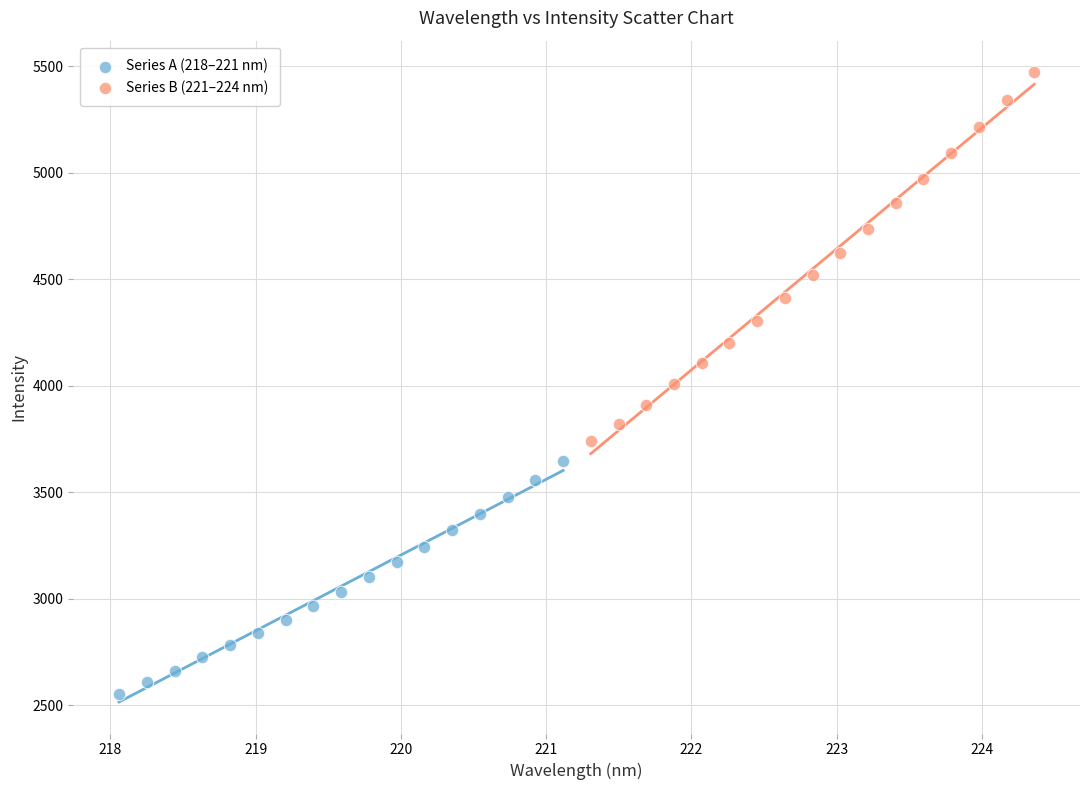

Which series reaches the minimum Y coordinate?

Series A (218–221 nm)